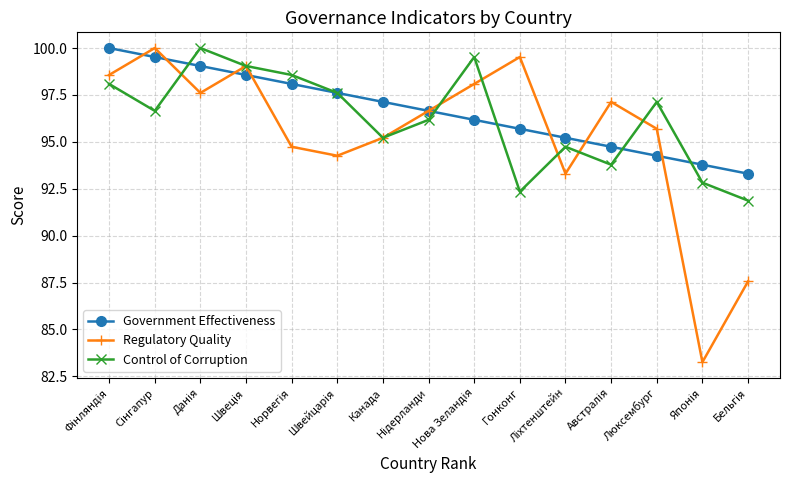

How many categories are shown in the chart?

15